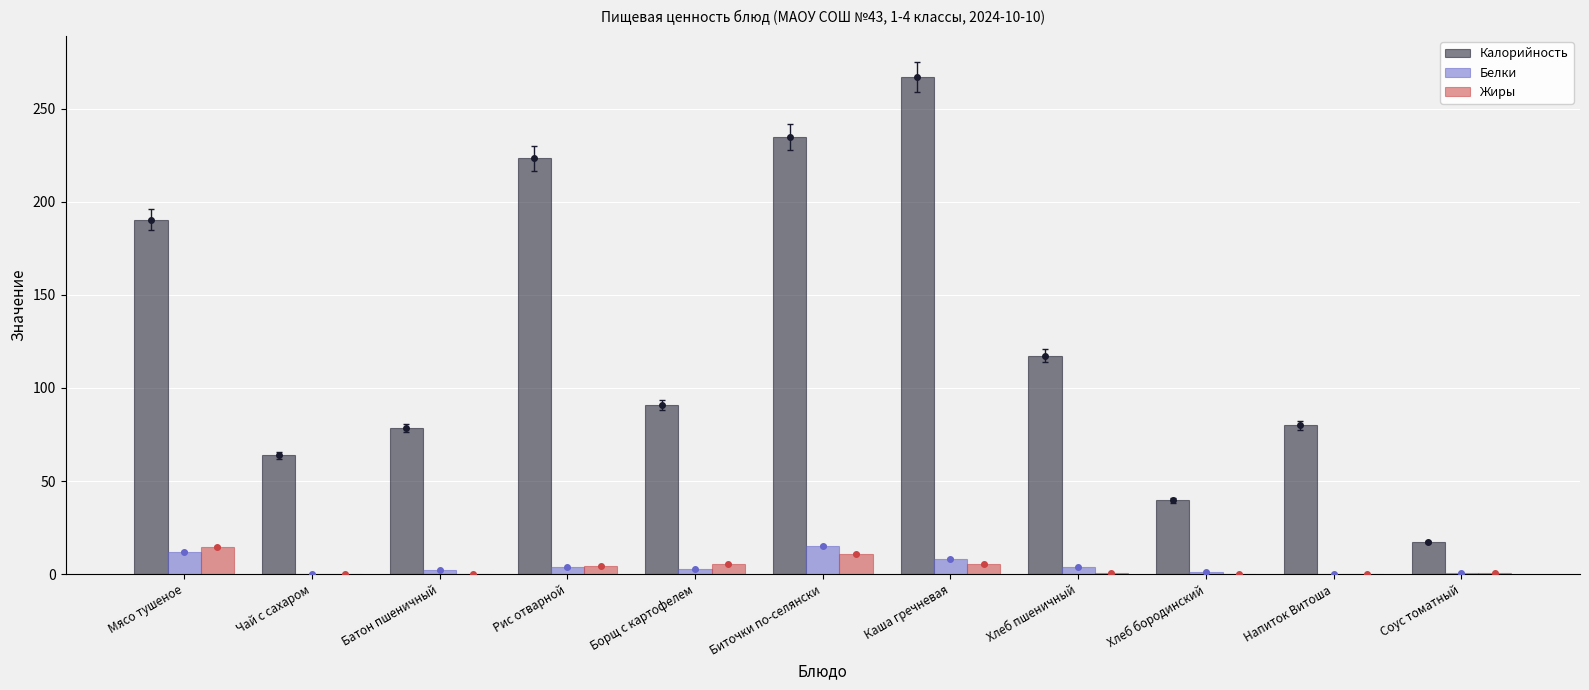

Rank the series by their maximum value, from highest to lowest.

Калорийность, Белки, Жиры